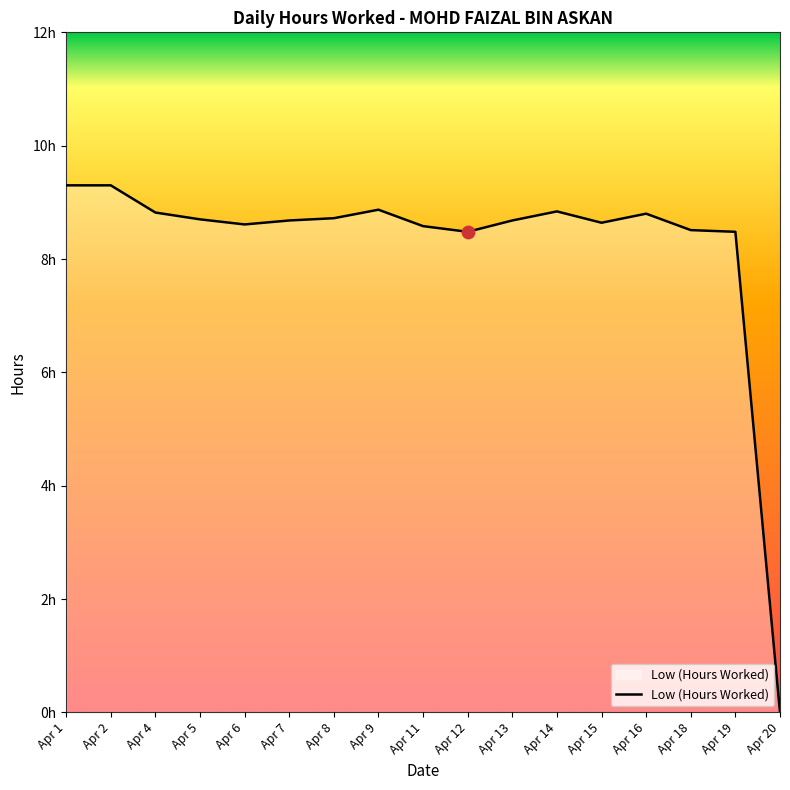

Between Apr 1 and Apr 7, which is larger?

Apr 1